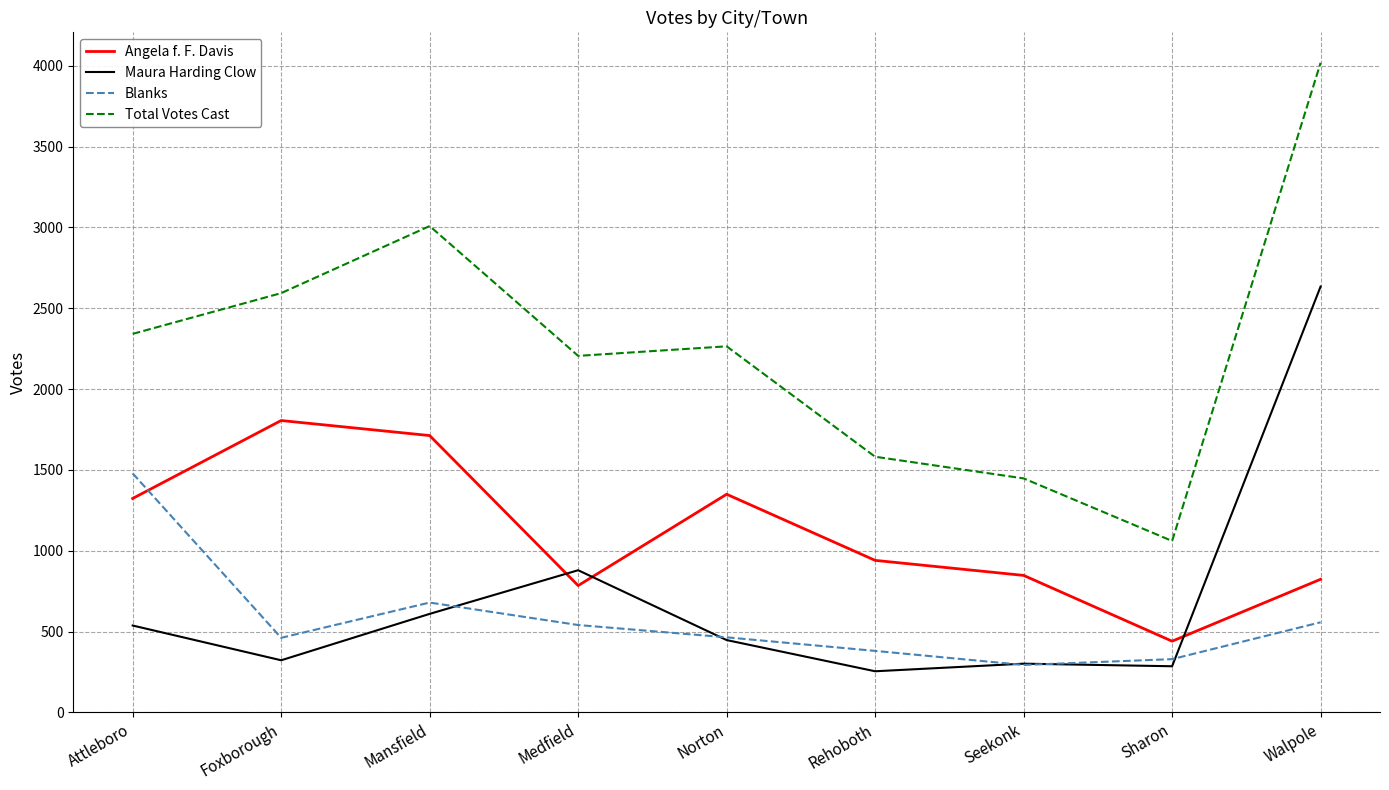

At which label does Angela f. F. Davis reach its minimum?

Sharon